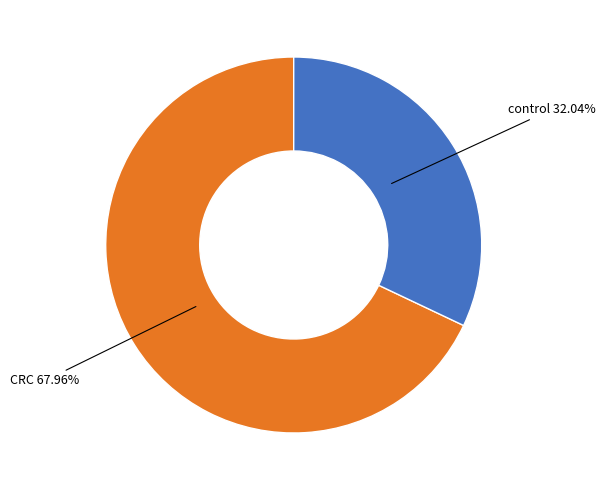

Does any single category account for the majority?

Yes